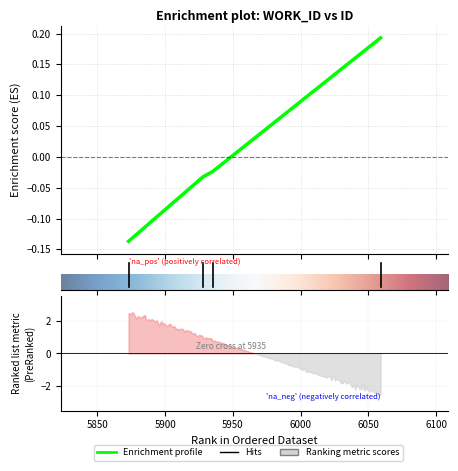

List the labels in order of value, largest first.

6059, 5935, 5928, 5873